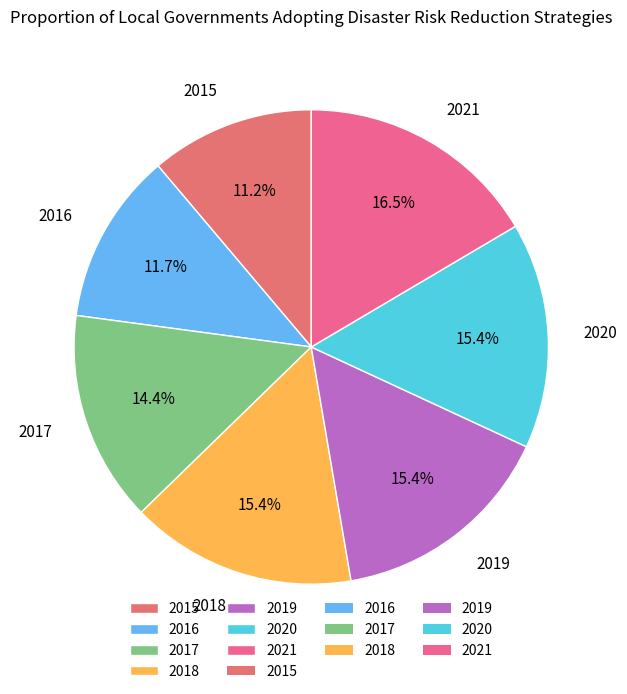

What is the smallest slice in the pie chart?

2015